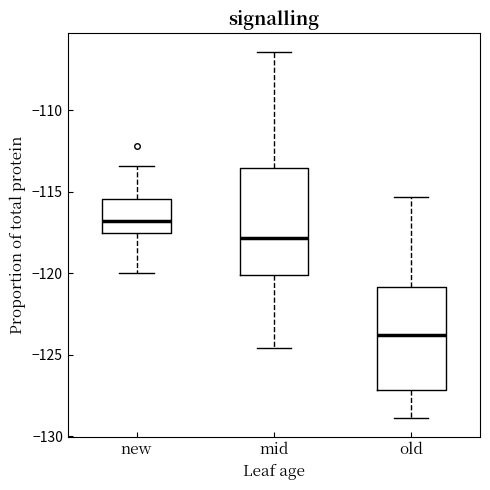

Which box has the highest median line?

new